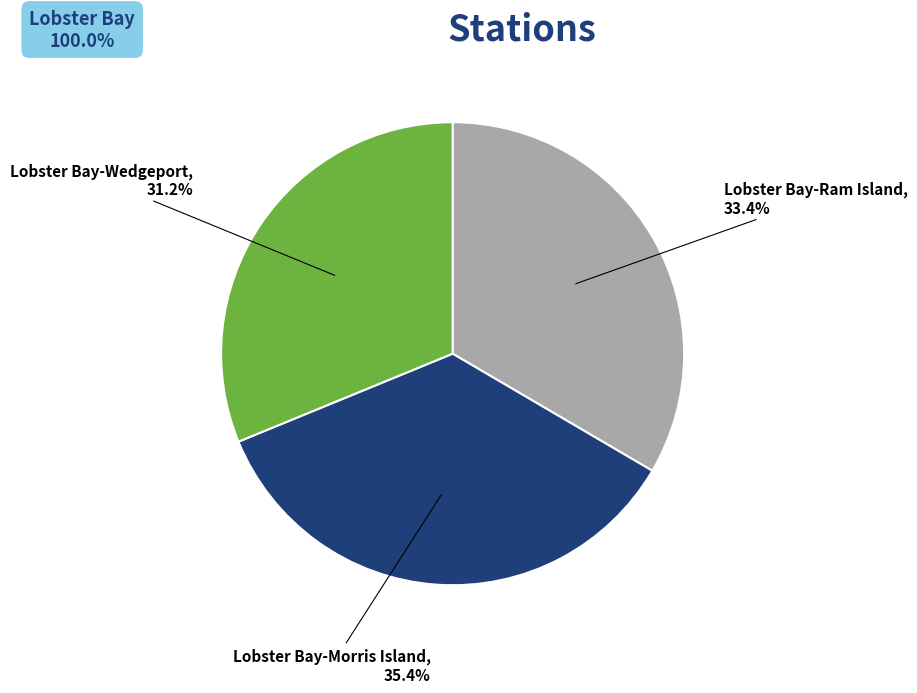

What is the ratio of the value at Lobster Bay-Wedgeport to the value at Lobster Bay-Morris Island?

0.9